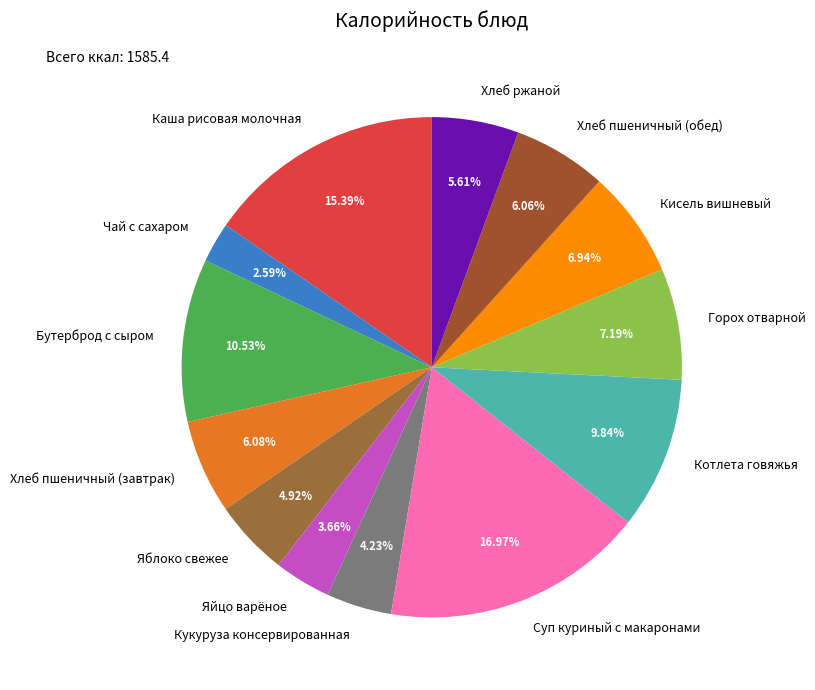

To the nearest percent, what is the difference between the largest and smallest slice percentages?

14%